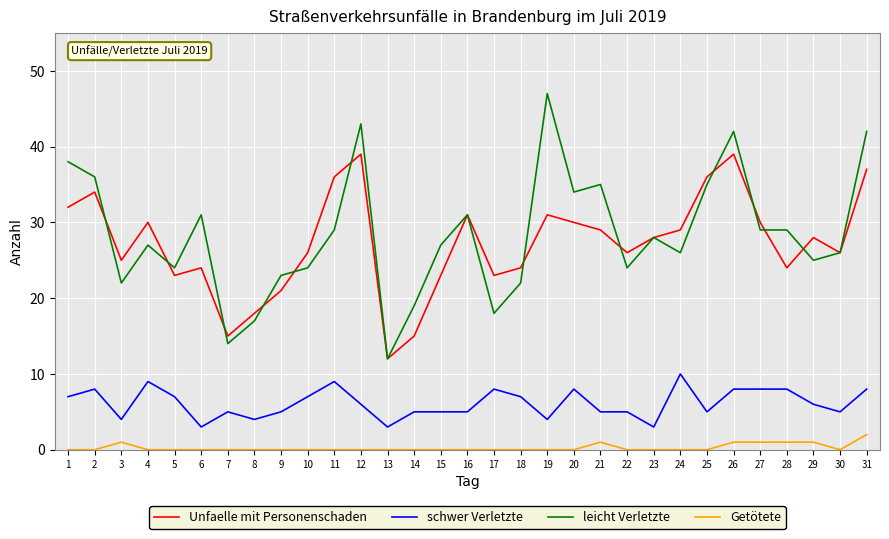

True or false: leicht Verletzte and Getötete cross at least once.

False